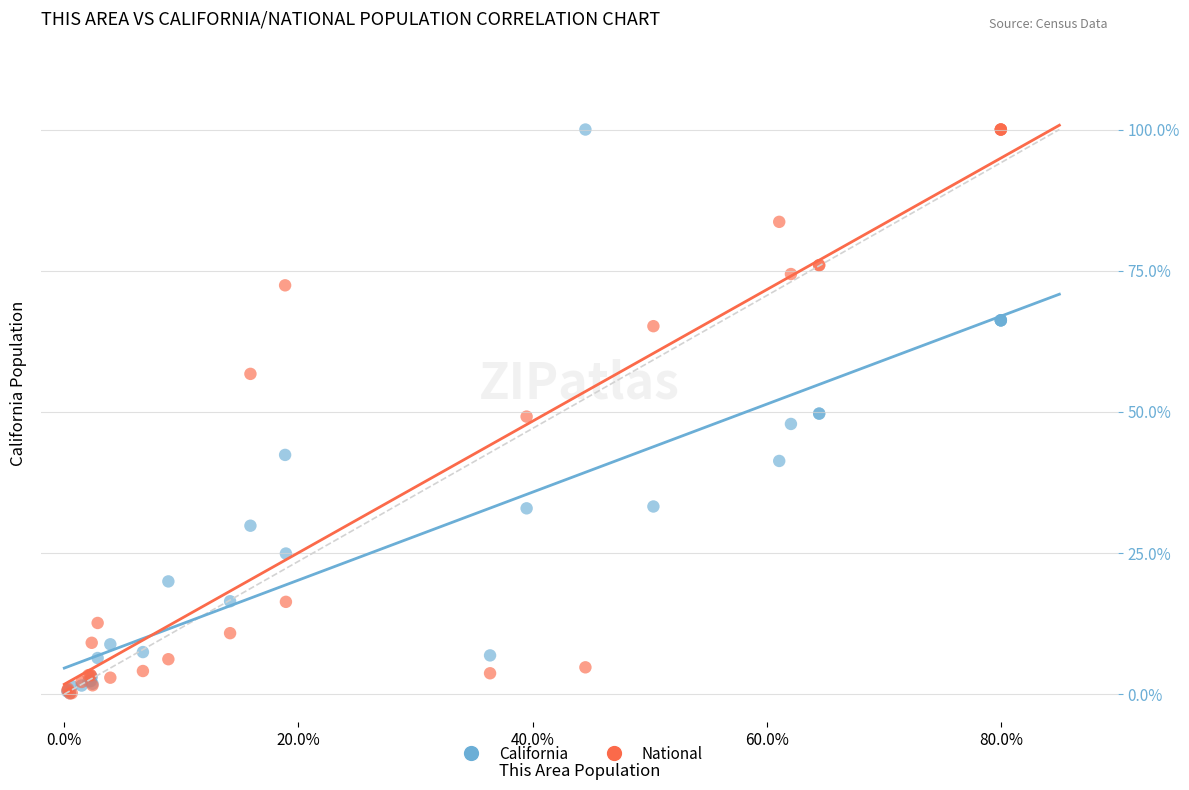

What are all the series names shown in the legend?

California, National